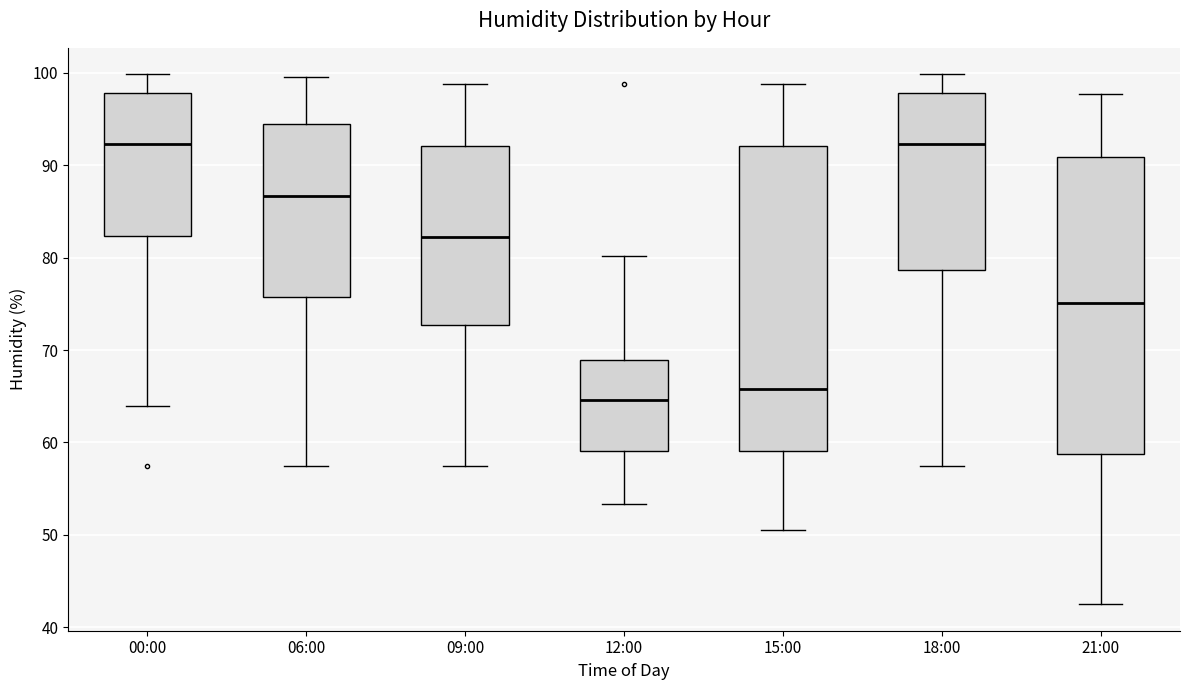

Reading left to right, read every box against the y-axis: the position of its median line, the range the box covers, and the ends of its whiskers. The values are not printed on the chart, so give them approximately, as read against the axis.

00:00: median 92, box 82 to 98, whiskers 64 to 100
06:00: median 87, box 76 to 95, whiskers 58 to 100
09:00: median 82, box 73 to 92, whiskers 58 to 99
12:00: median 65, box 59 to 69, whiskers 53 to 80
15:00: median 66, box 59 to 92, whiskers 51 to 99
18:00: median 92, box 79 to 98, whiskers 58 to 100
21:00: median 75, box 59 to 91, whiskers 43 to 98